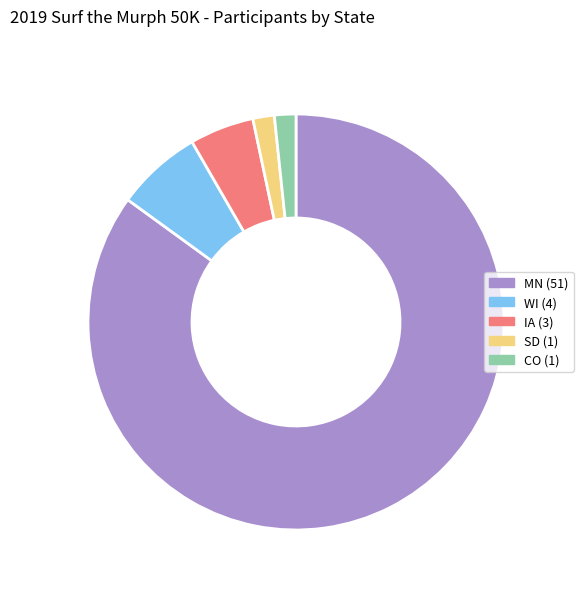

Is there a majority slice in this chart?

Yes